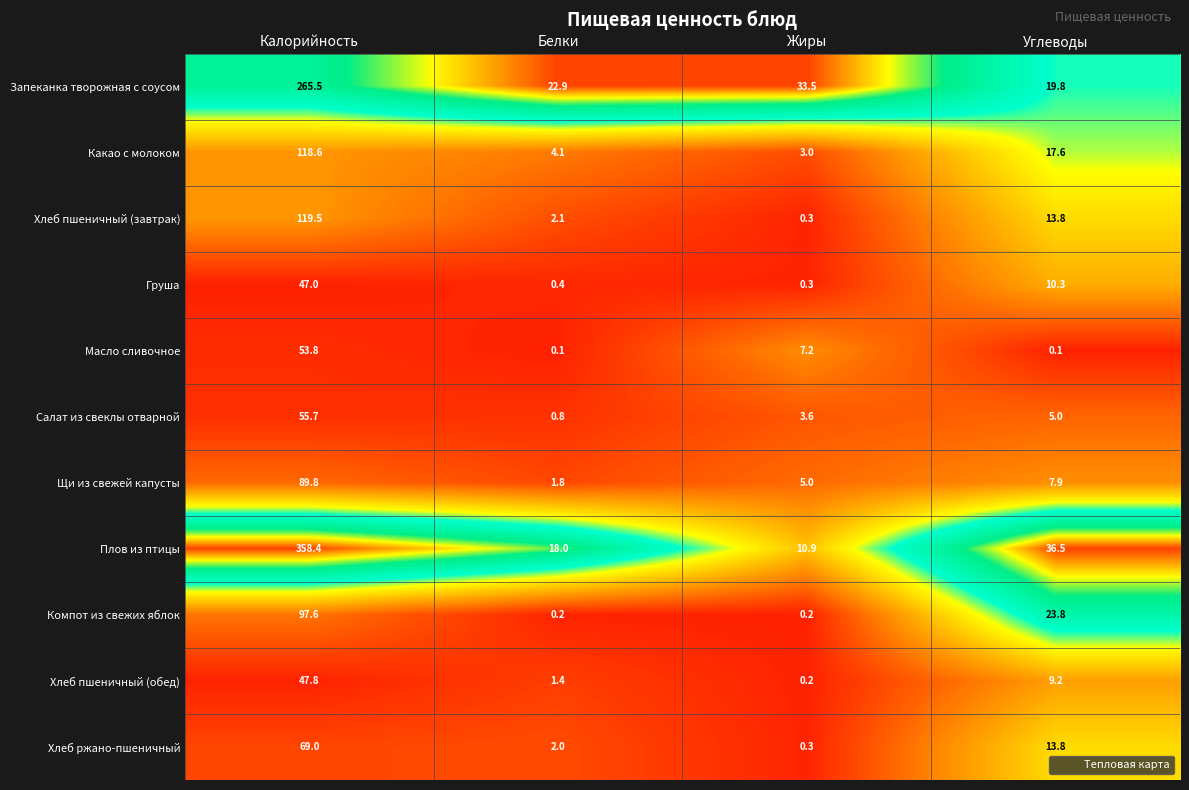

List the labels in order of Какао с молоком value, smallest first.

Жиры, Белки, Углеводы, Калорийность